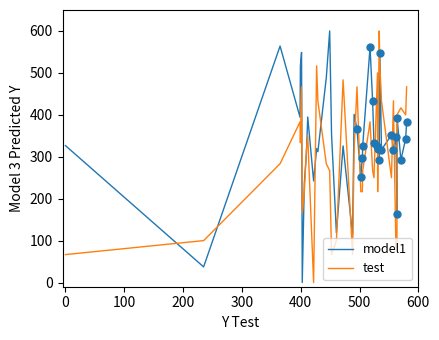

Which series has the largest total across all categories?

model1